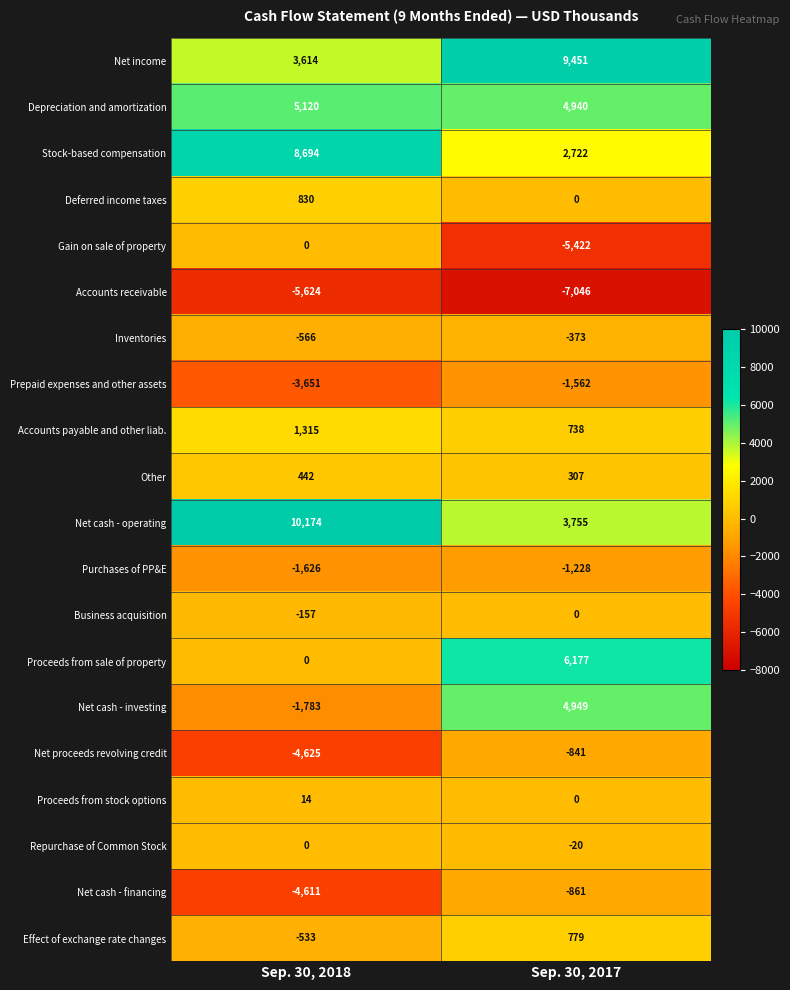

At which category is the sum across all series the highest?

Sep. 30, 2017